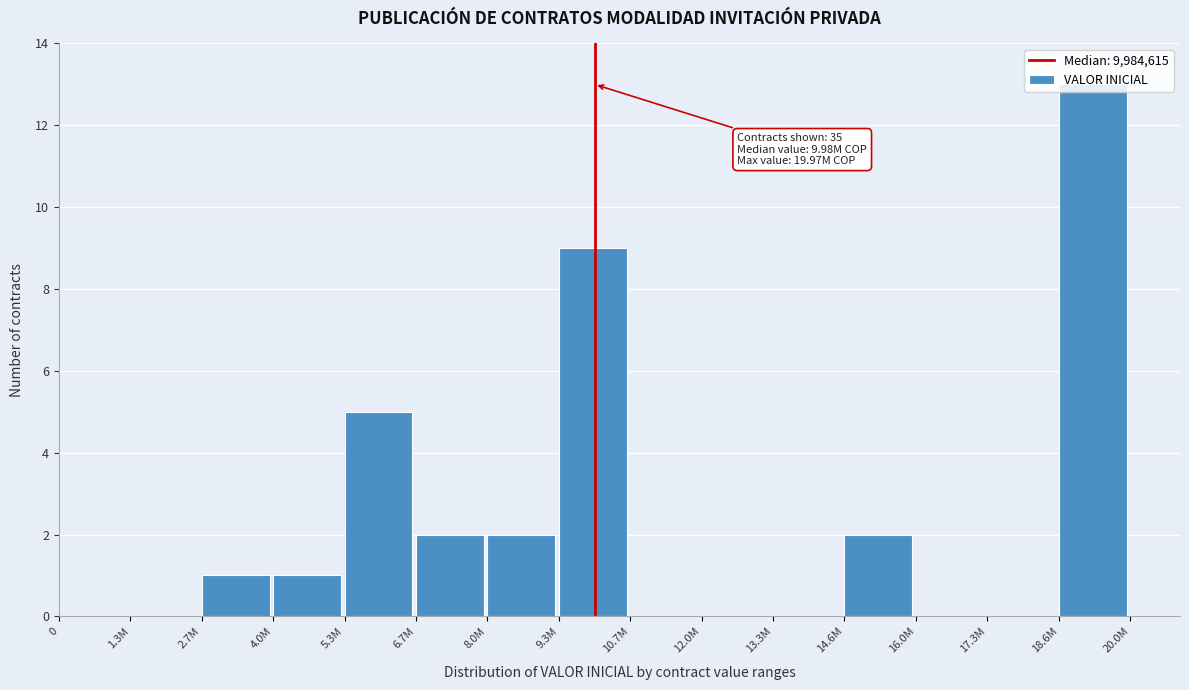

Is it true that the value at 17.3M is 8?

False